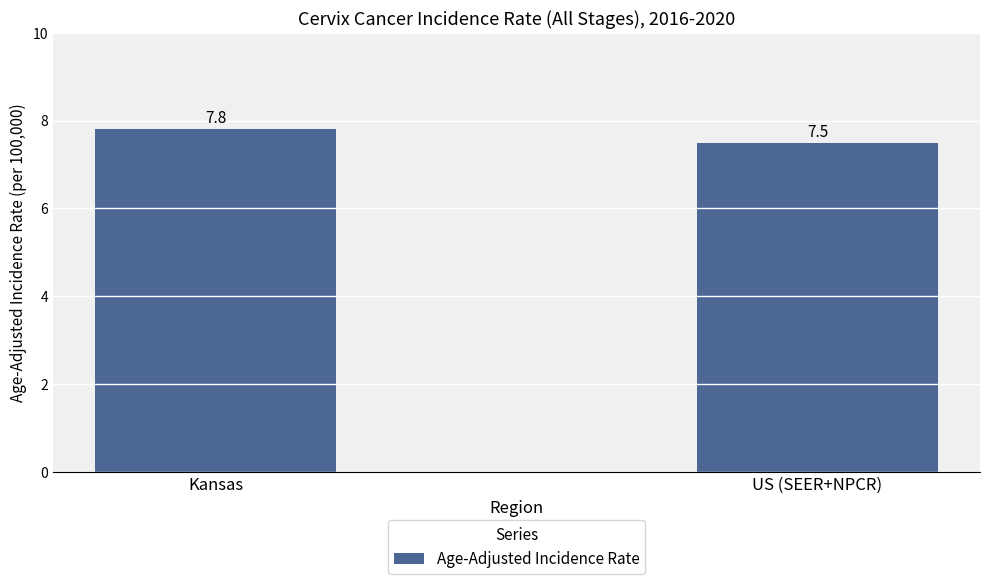

Which label corresponds to the largest value in the chart?

Kansas